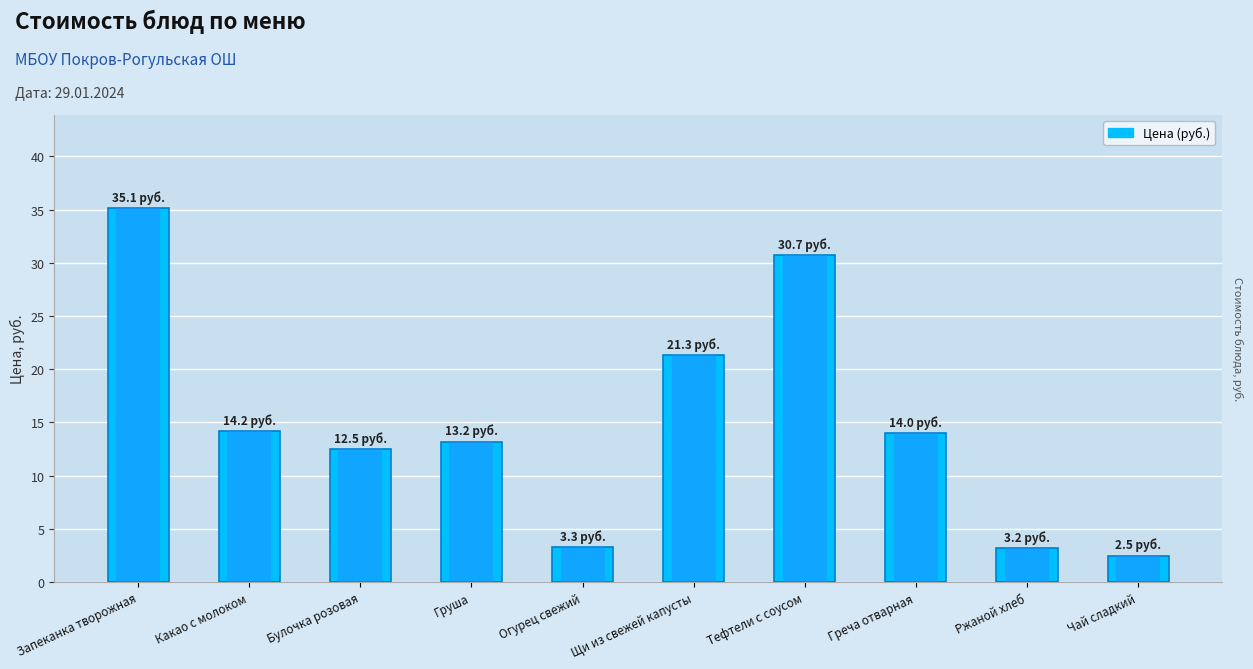

What position from the right is Тефтели с соусом?

4